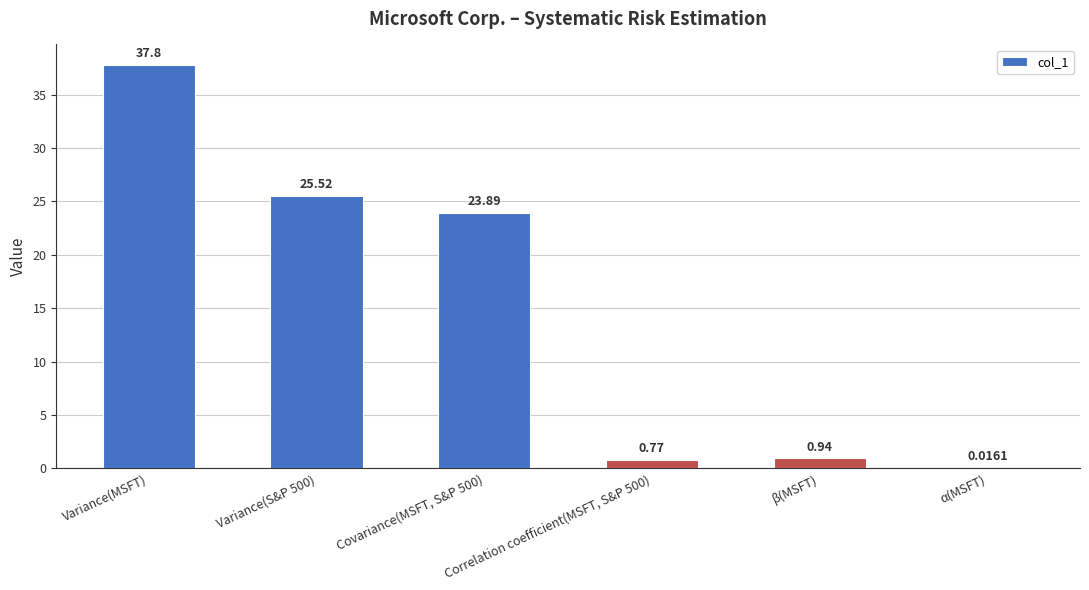

The value at Variance(S&P 500) is 25.5. True or false?

True